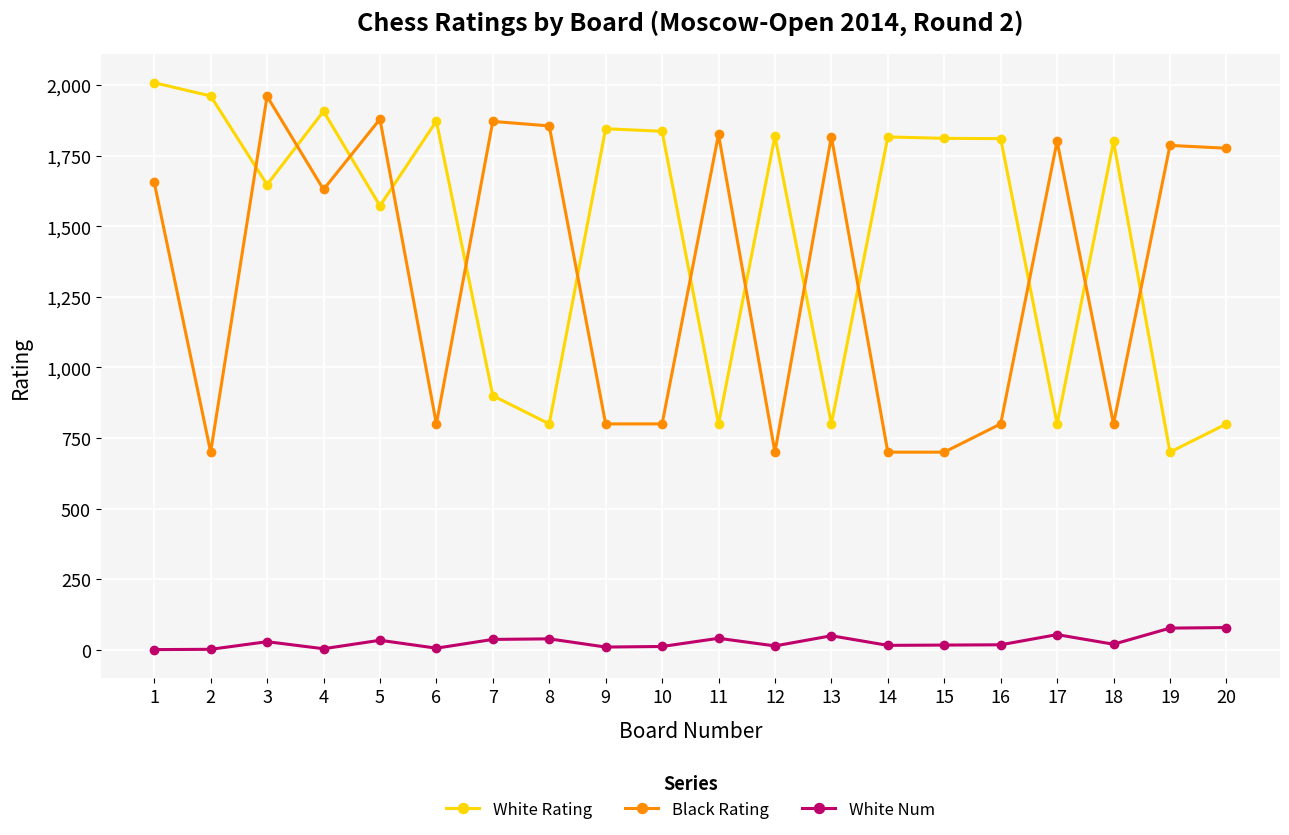

List the series in order of their peak value, highest first.

White Rating, Black Rating, White Num